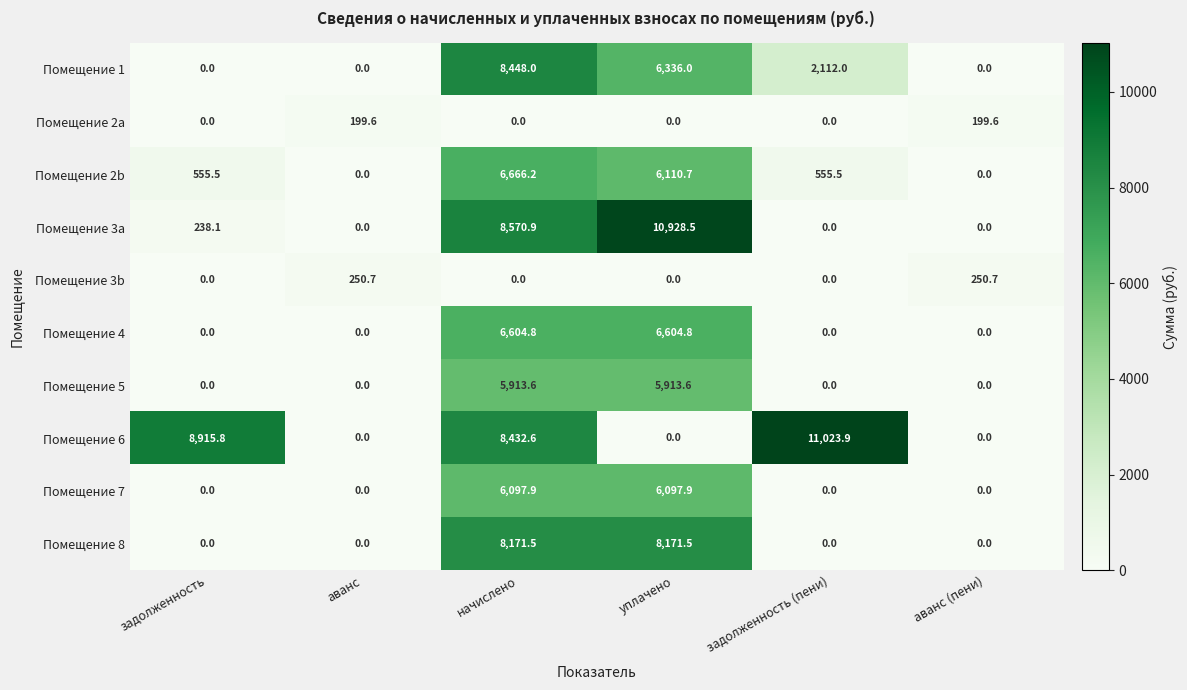

Which series has the largest total across all categories?

Помещение 6